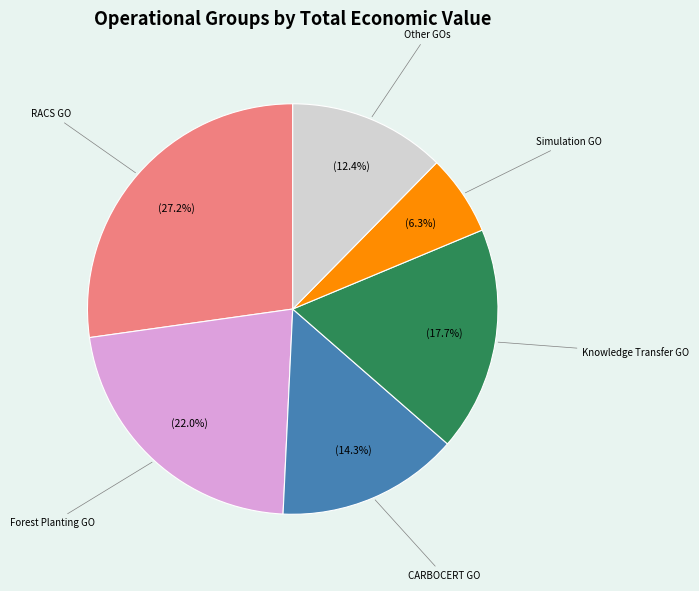

Is there any slice that represents more than half of the pie?

No